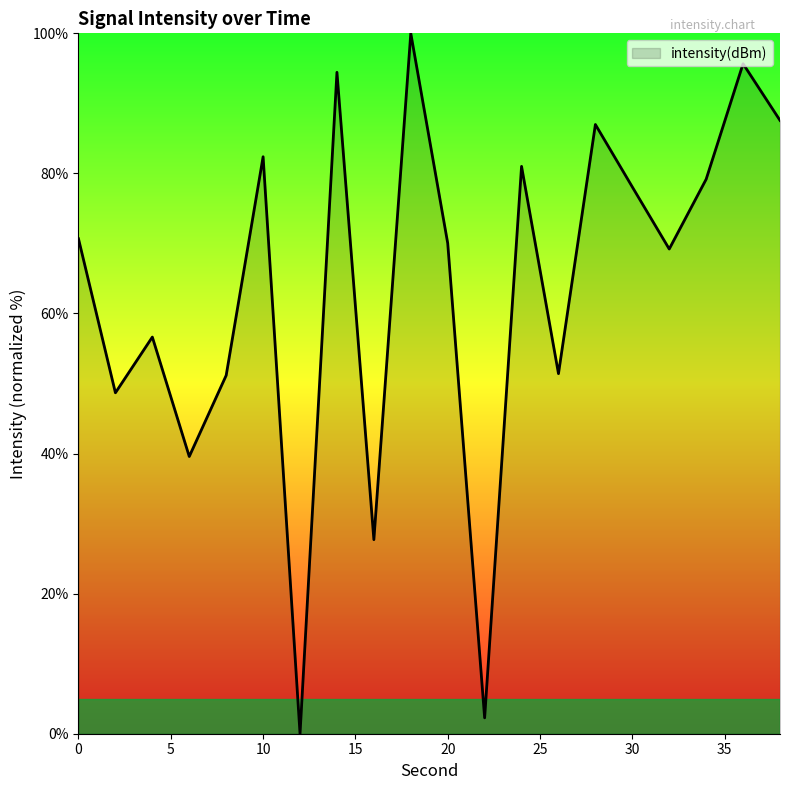

What is the maximum value shown in the chart?

100.0